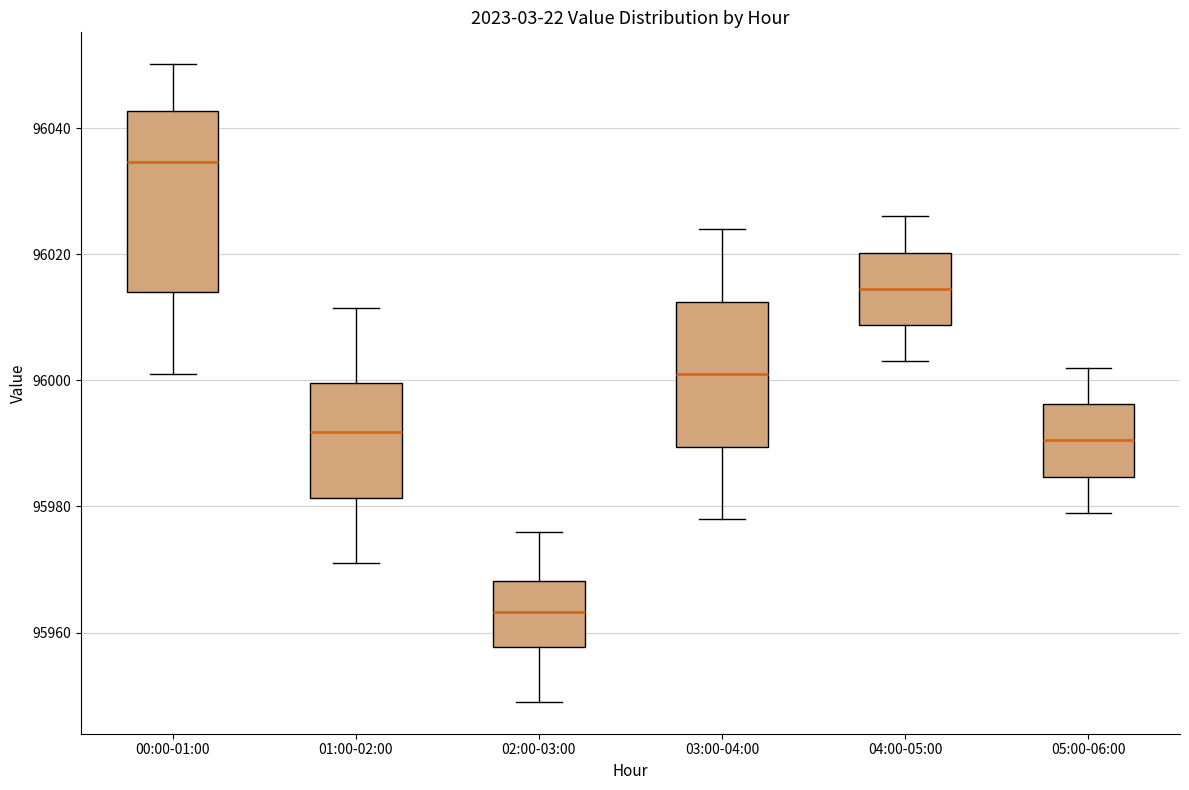

Reading left to right, read every box against the y-axis: the position of its median line, the range the box covers, and the ends of its whiskers. The values are not printed on the chart, so give them approximately, as read against the axis.

00:00-01:00: median 96034, box 96014 to 96042, whiskers 96002 to 96050
01:00-02:00: median 95992, box 95982 to 96000, whiskers 95972 to 96012
02:00-03:00: median 95964, box 95958 to 95968, whiskers 95950 to 95976
03:00-04:00: median 96002, box 95990 to 96012, whiskers 95978 to 96024
04:00-05:00: median 96014, box 96008 to 96020, whiskers 96004 to 96026
05:00-06:00: median 95990, box 95984 to 95996, whiskers 95980 to 96002